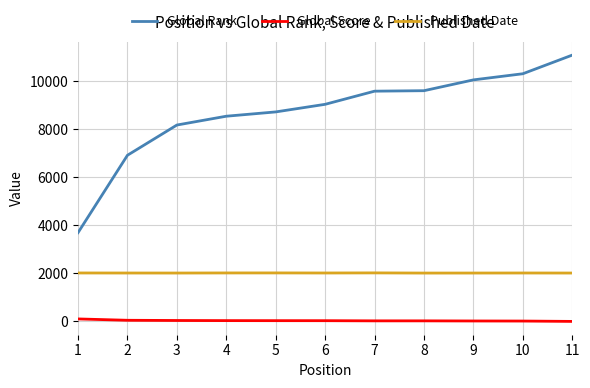

The value of Published Date at 6 is 1220. True or false?

False